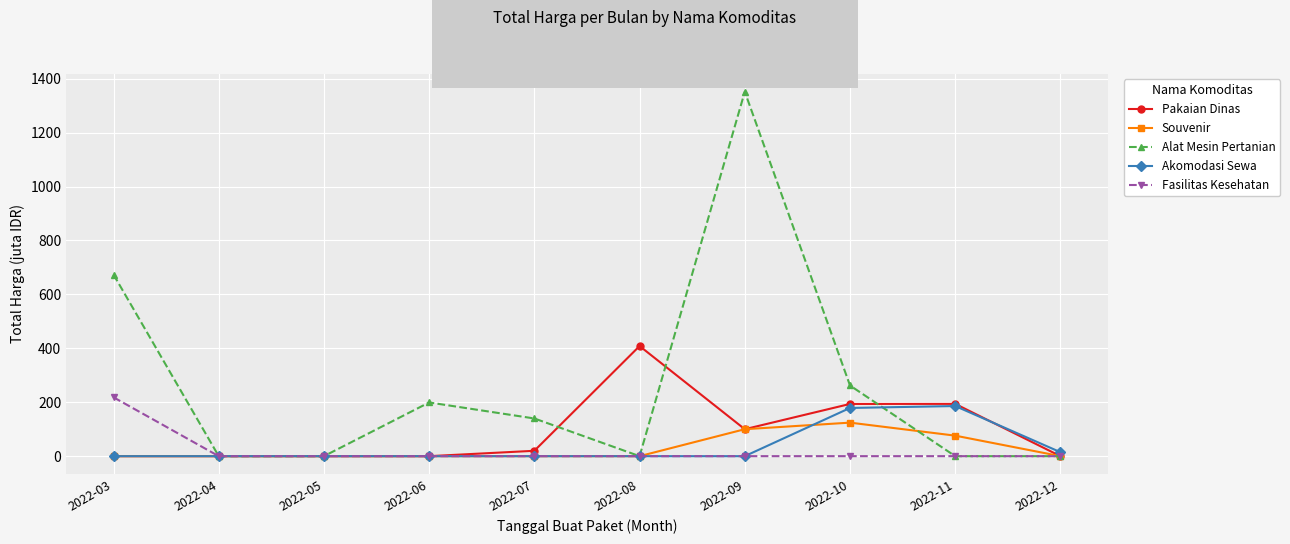

In Souvenir, how many points are higher than both neighbors (excluding endpoints)?

1